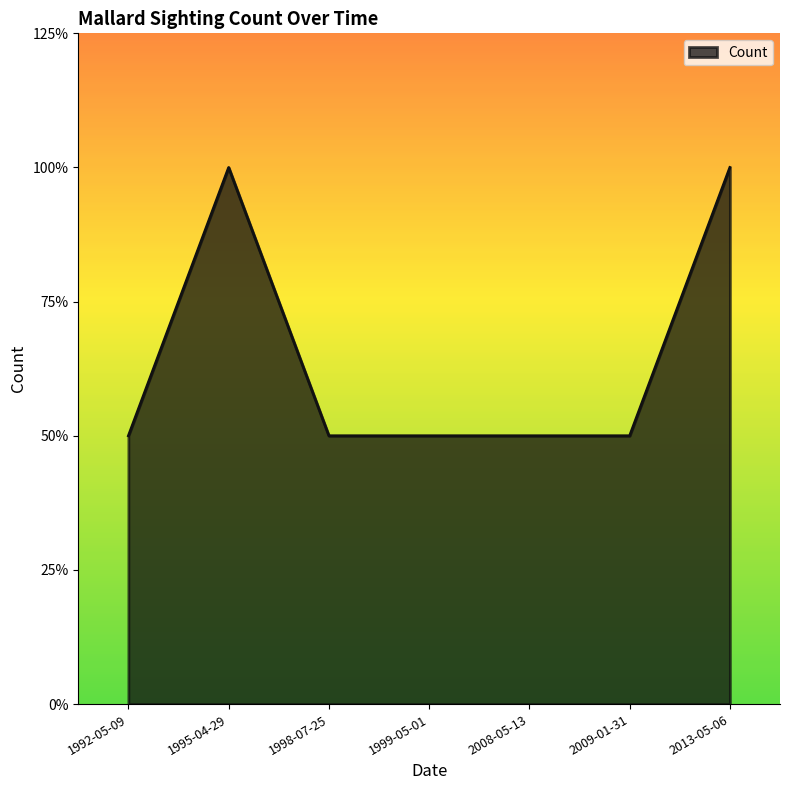

Does the chart display data point markers on the line(s)?

No